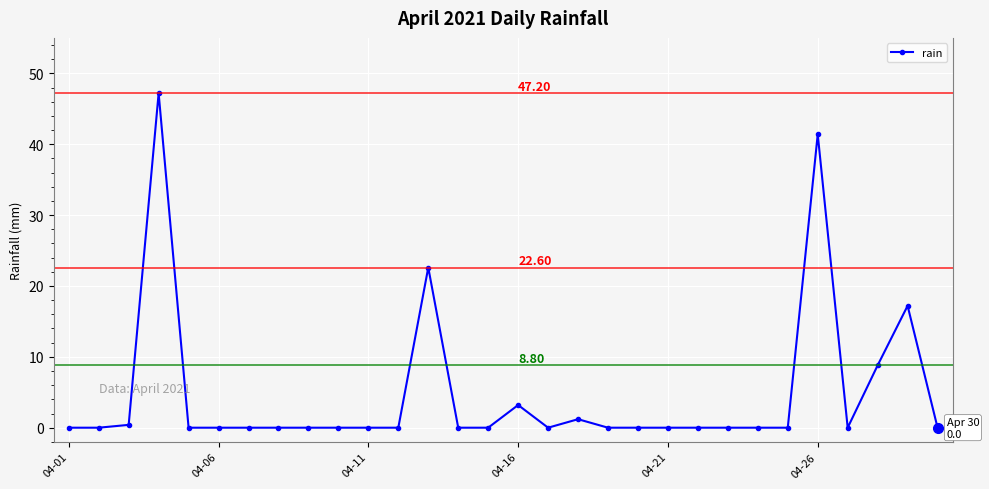

What is the difference between the second highest and minimum values?

41.4